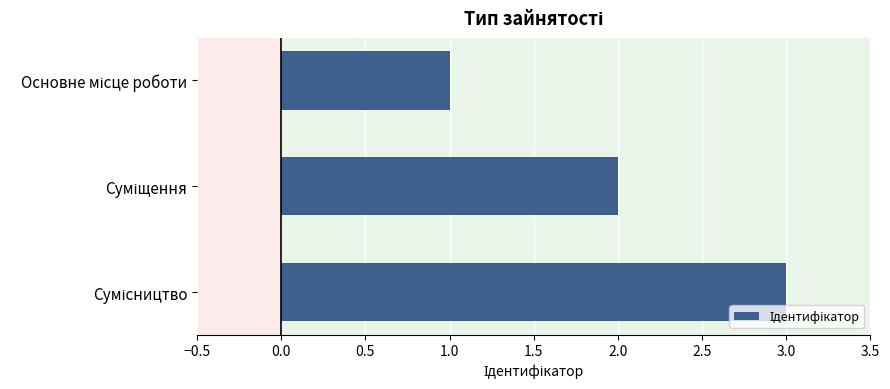

What is the maximum value shown in the chart?

3